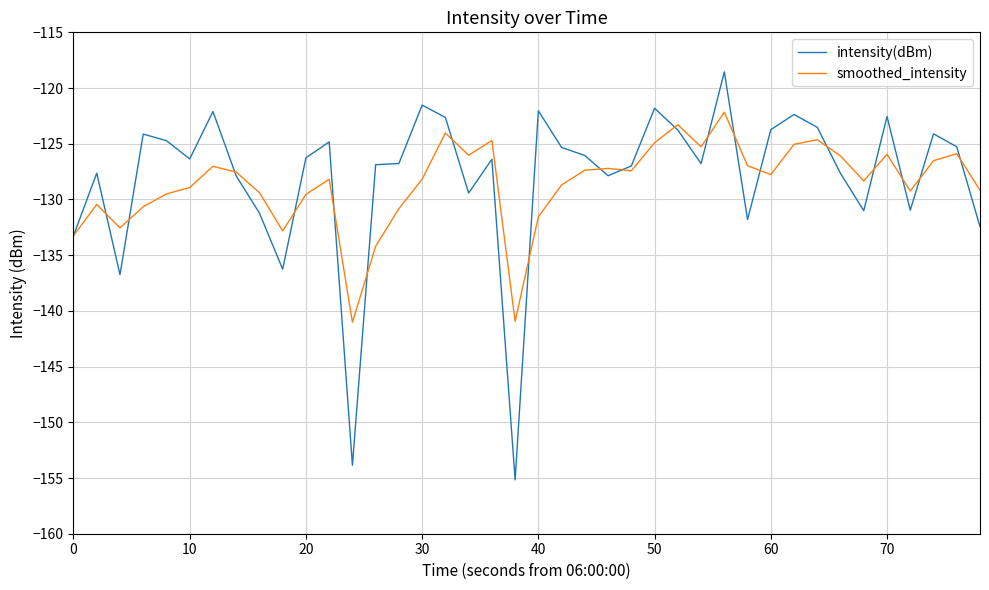

List the series in order of their peak value, highest first.

intensity(dBm), smoothed_intensity